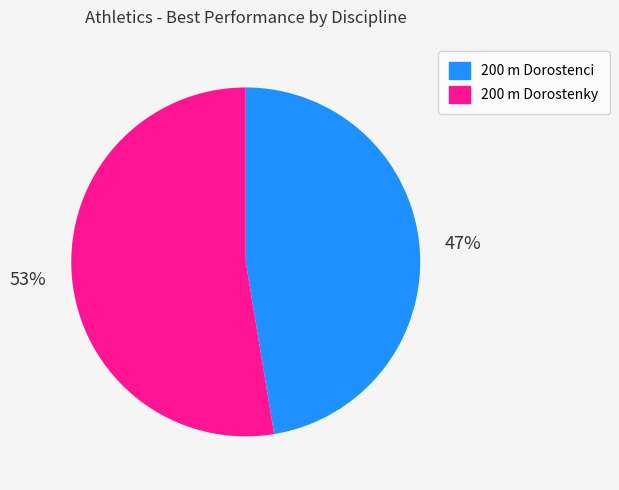

What is the smallest slice in the pie chart?

200 m Dorostenci